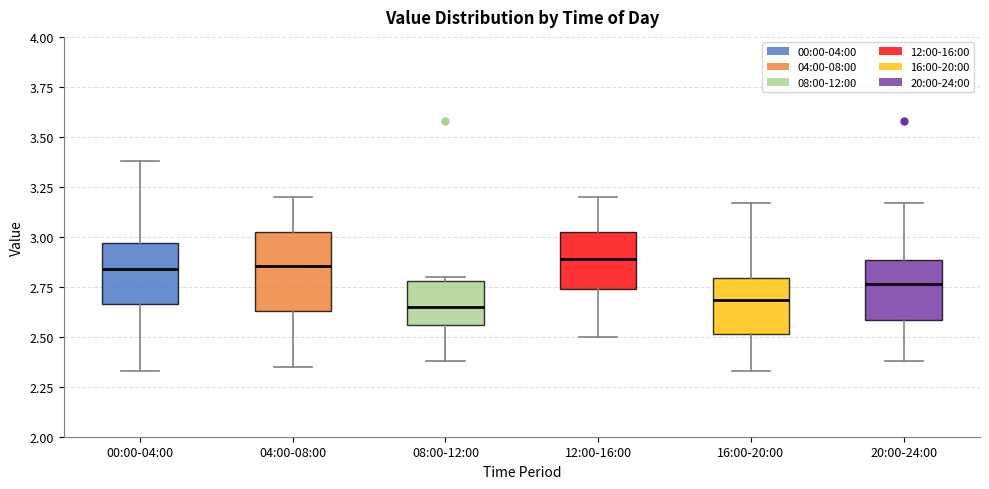

Where does the median line of the box for 16:00-20:00 sit on the y-axis? The values are not printed on the chart, so give them approximately, as read against the axis.

2.70